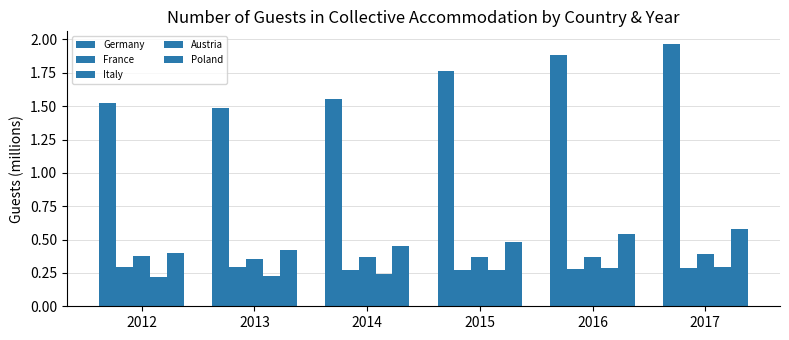

How many data points does each series have?

6